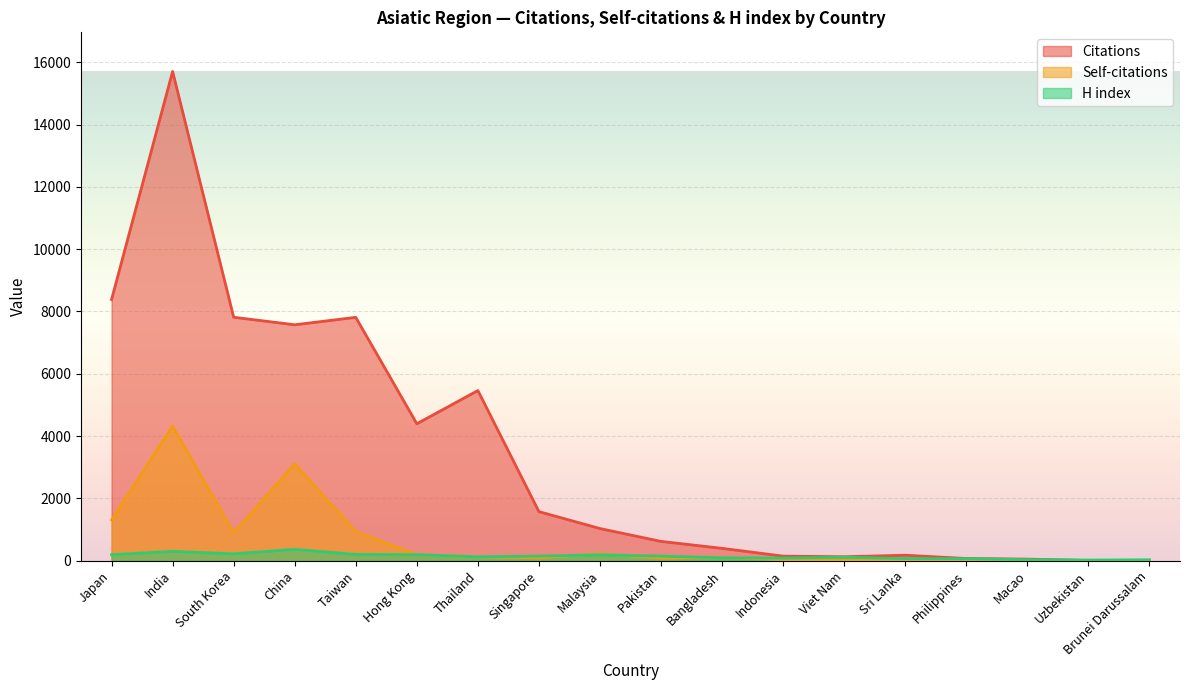

At which category does H index reach its first local peak?

India